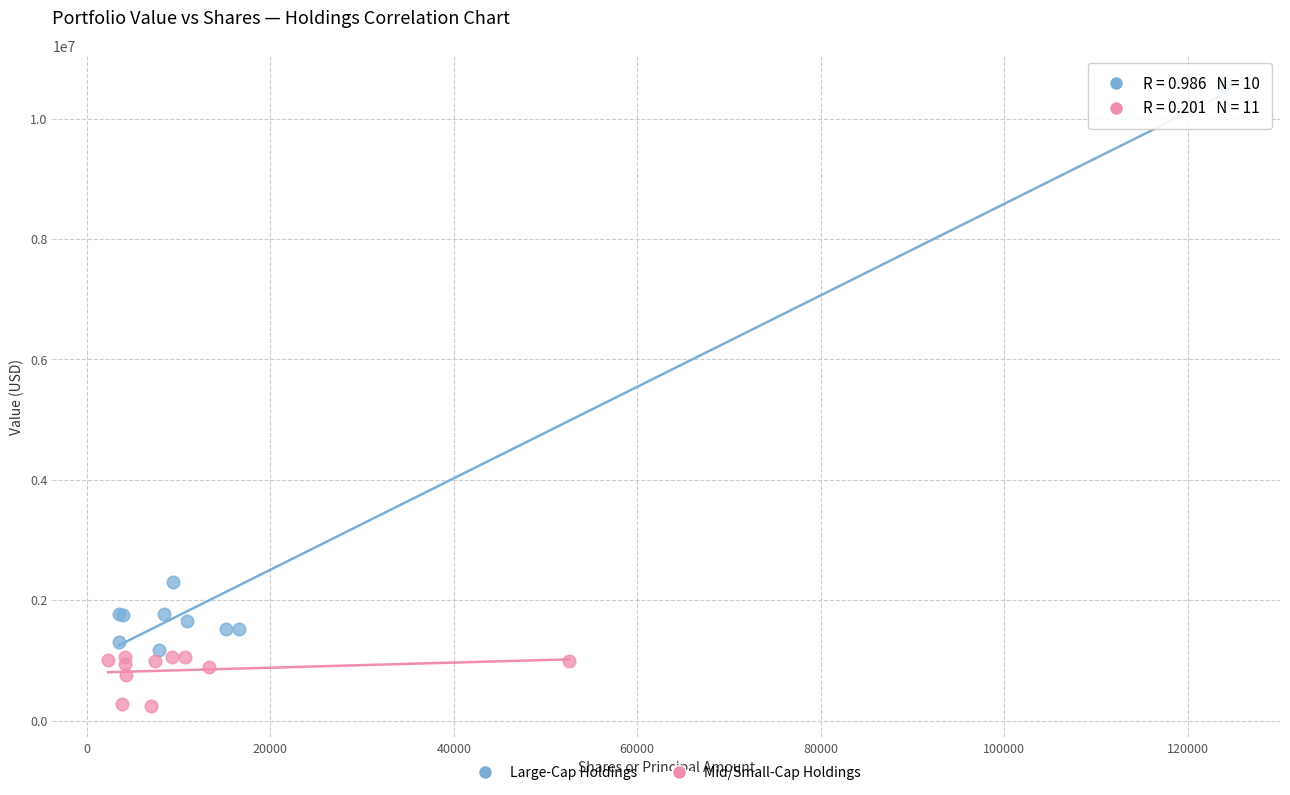

Which series reaches the maximum Y coordinate?

Large-Cap Holdings